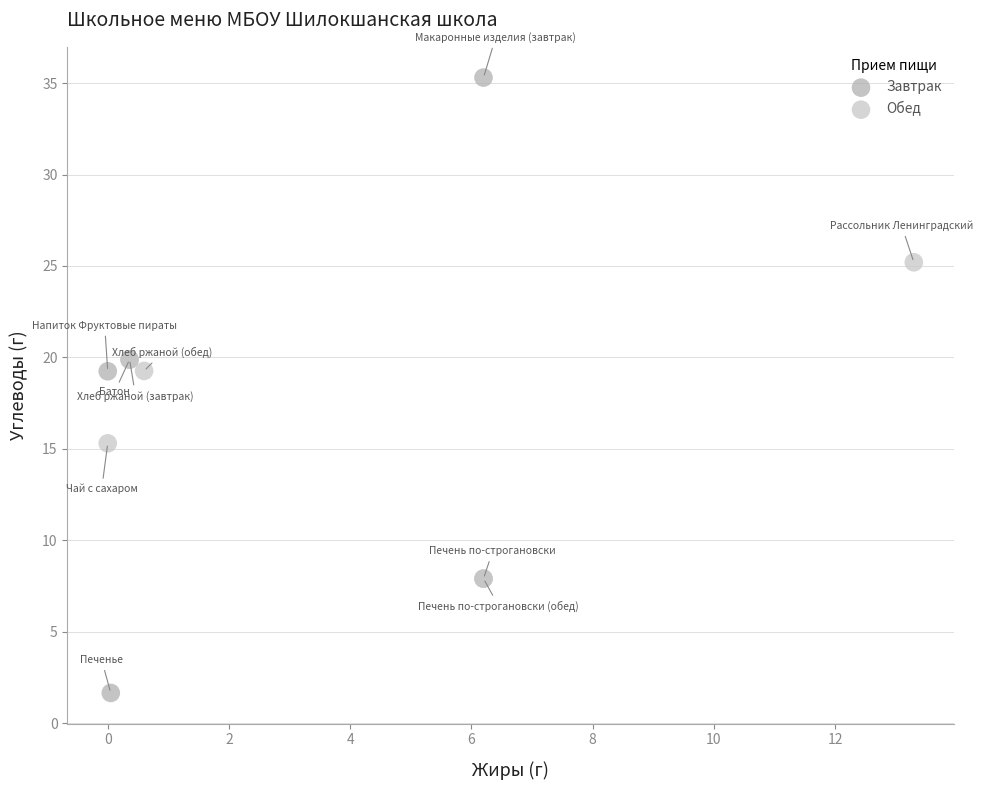

Which series has the largest Y range (max minus min)?

Завтрак